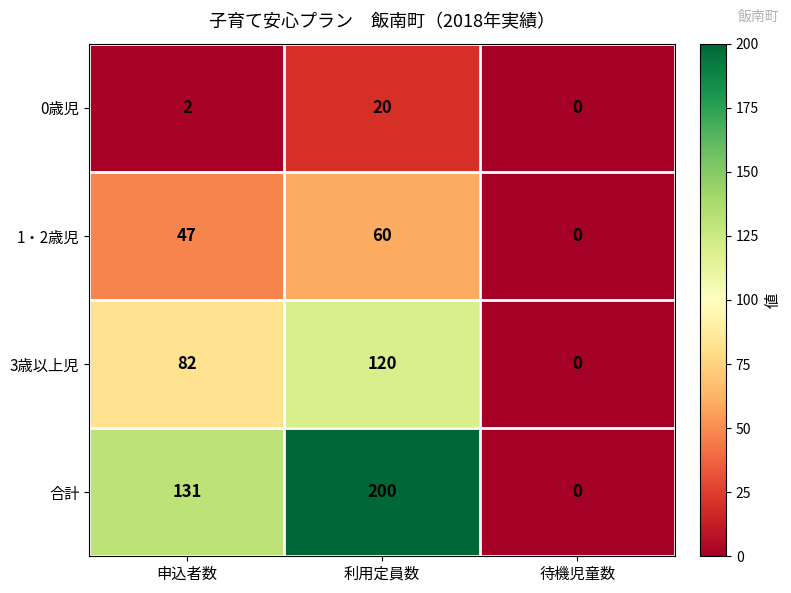

What is the difference between the highest and lowest values at 利用定員数?

180